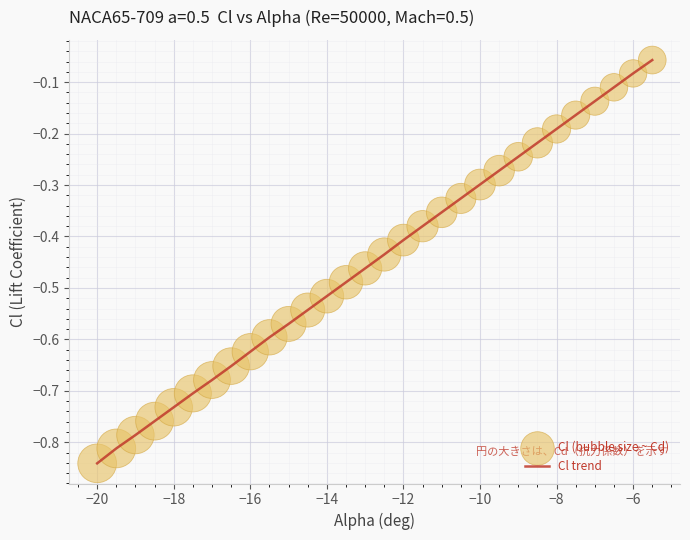

What is the difference between the maximum and minimum values?

0.8